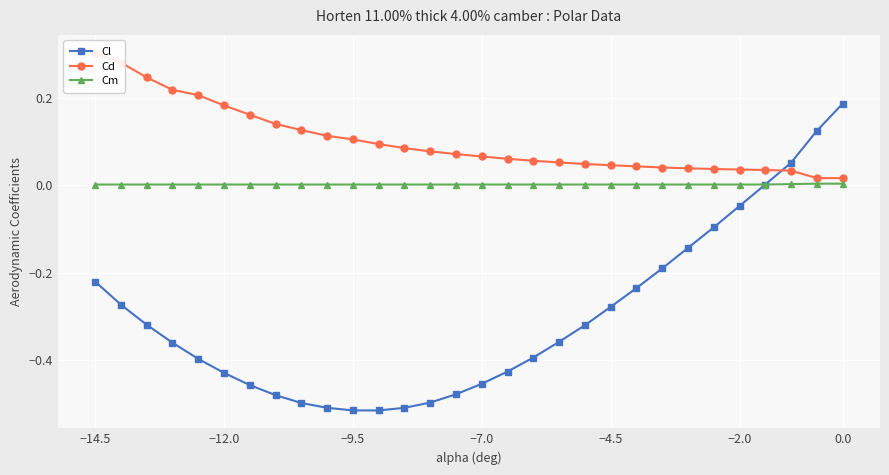

True or false: Cm has a value of 0.0 at 0.0.

True